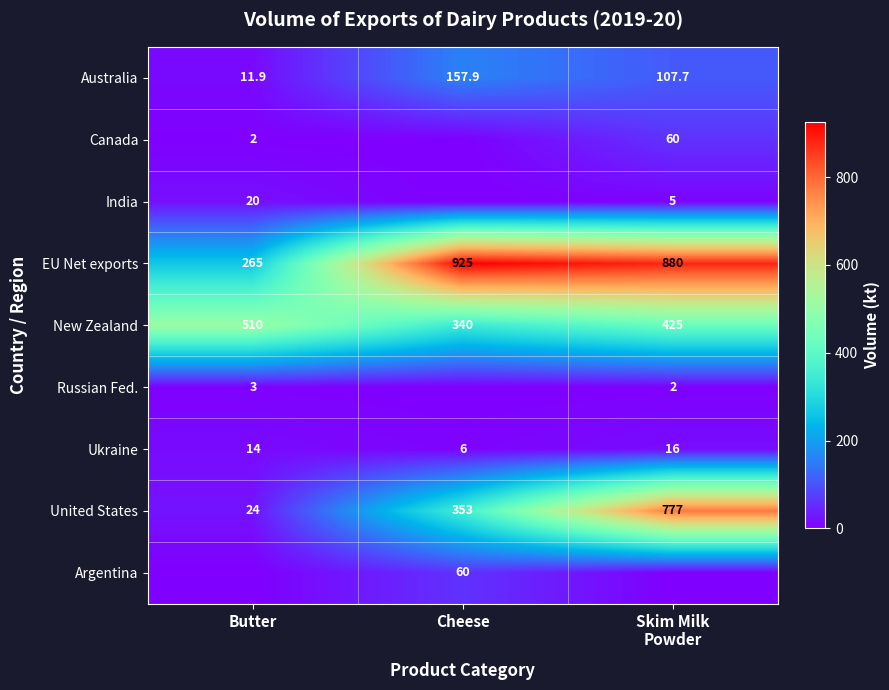

Count the Ukraine values in the range 6 to 16.

3